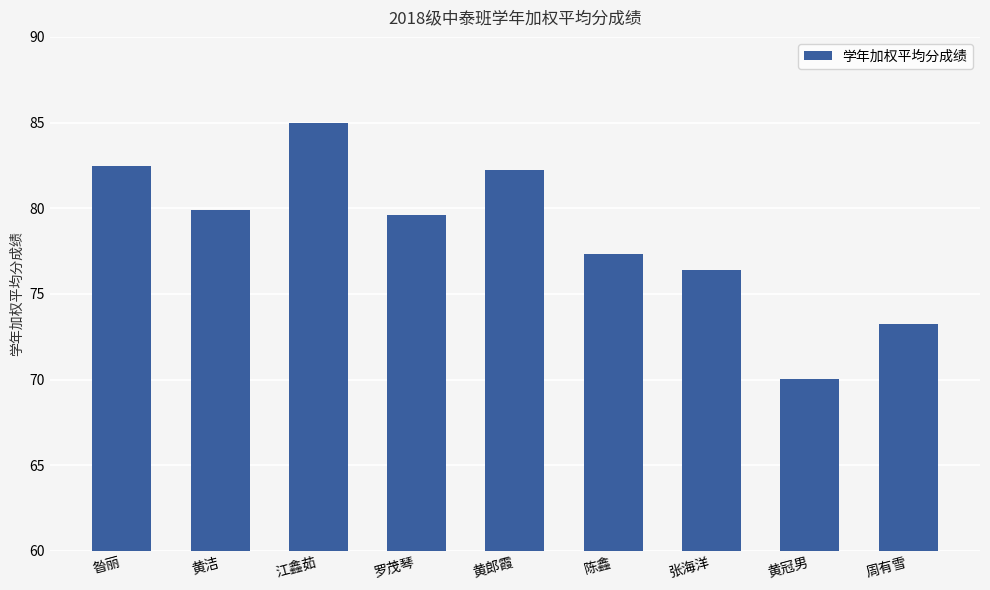

What is the maximum value shown in the chart?

85.0